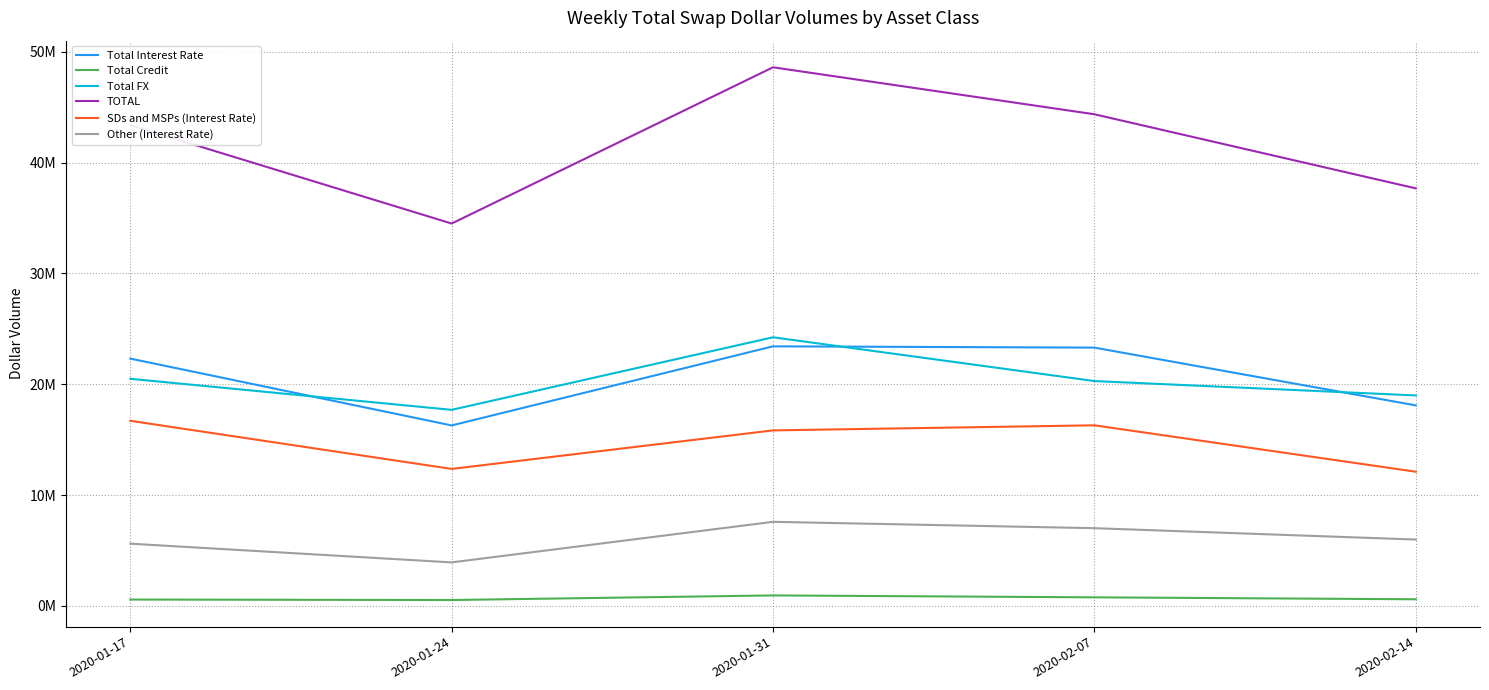

What are all the series names shown in the legend?

Total Interest Rate, Total Credit, Total FX, TOTAL, SDs and MSPs (Interest Rate), Other (Interest Rate)